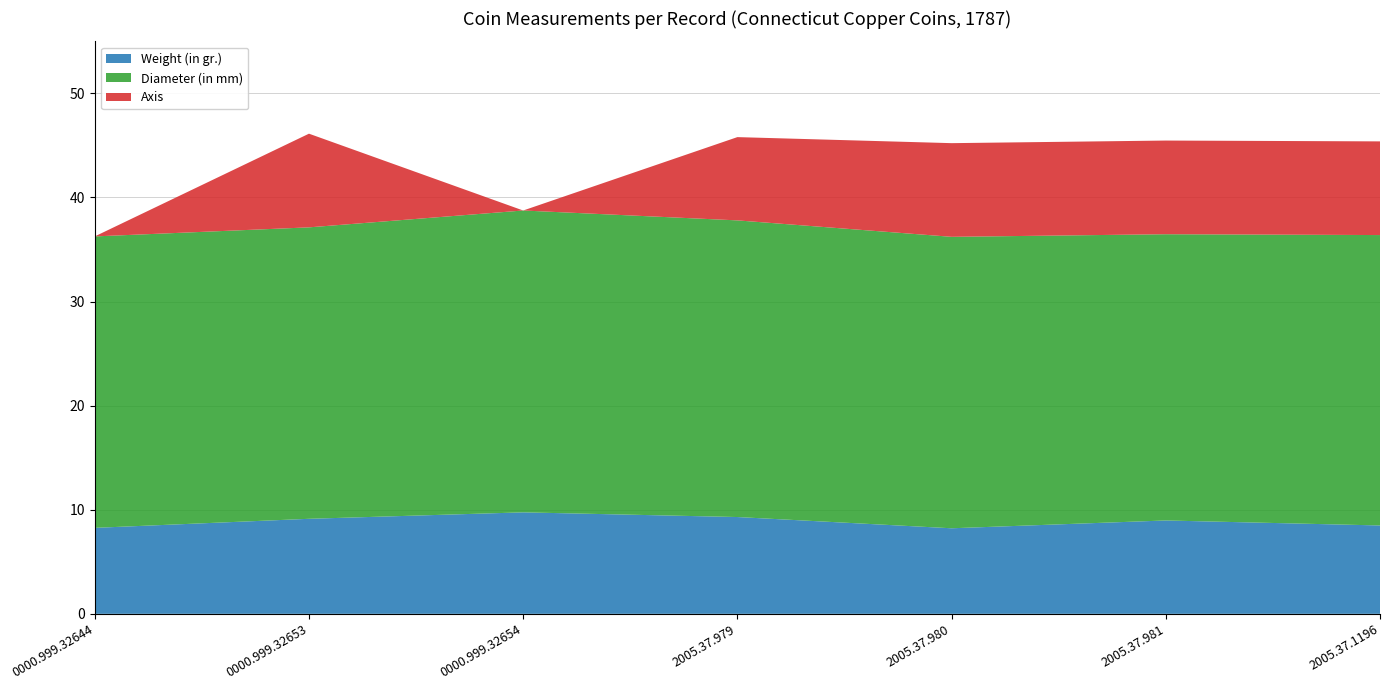

Reading left to right, list all the values displayed in this chart.

Weight (in gr.): 0000.999.32644=8.3	0000.999.32653=9.1	0000.999.32654=9.8	2005.37.979=9.3	2005.37.980=8.2	2005.37.981=9.0	2005.37.1196=8.5
Diameter (in mm): 0000.999.32644=28.0	0000.999.32653=28.0	0000.999.32654=29.0	2005.37.979=28.5	2005.37.980=28.0	2005.37.981=27.5	2005.37.1196=27.9
Axis: 0000.999.32644=0.0	0000.999.32653=9.0	0000.999.32654=0.0	2005.37.979=8.0	2005.37.980=9.0	2005.37.981=9.0	2005.37.1196=9.0